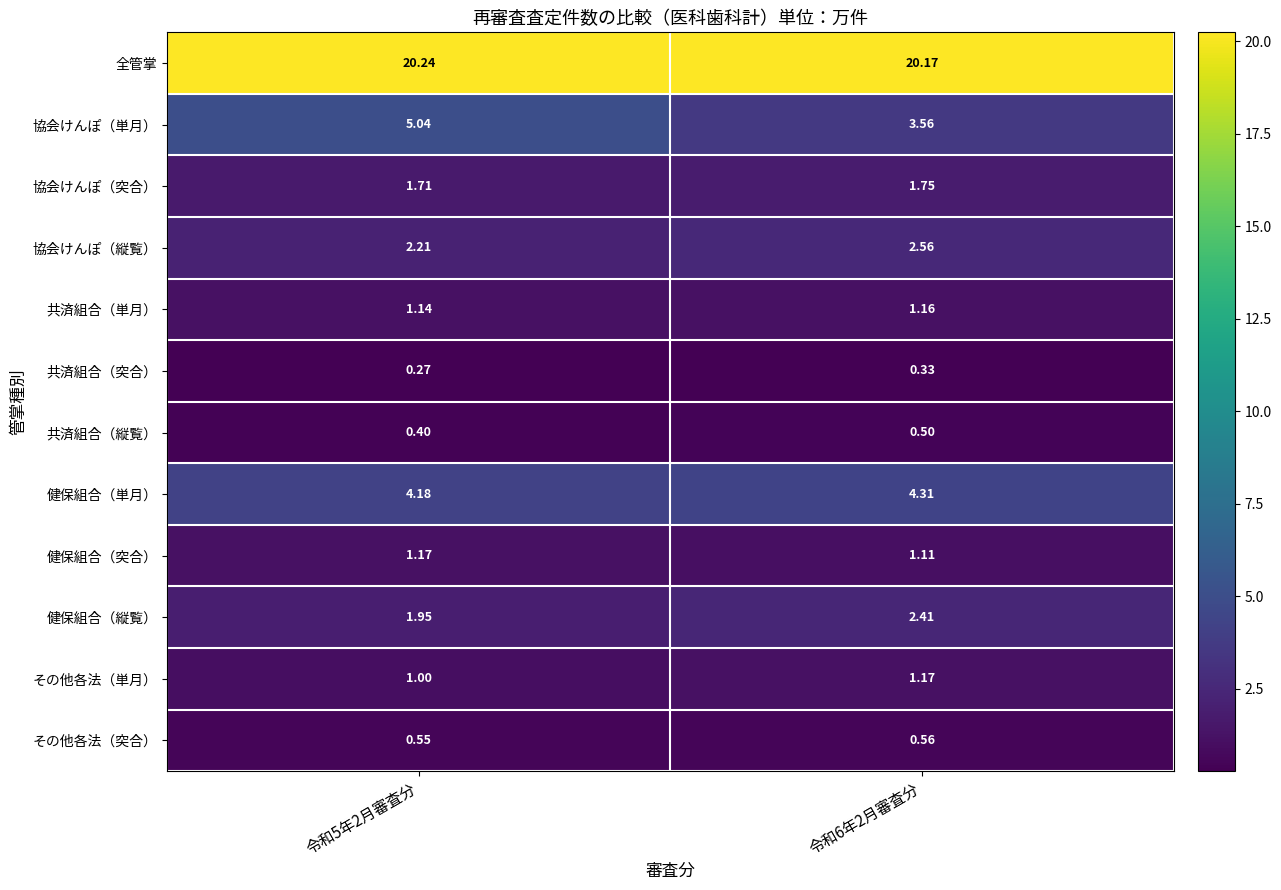

Which series has the largest total across all categories?

全管掌